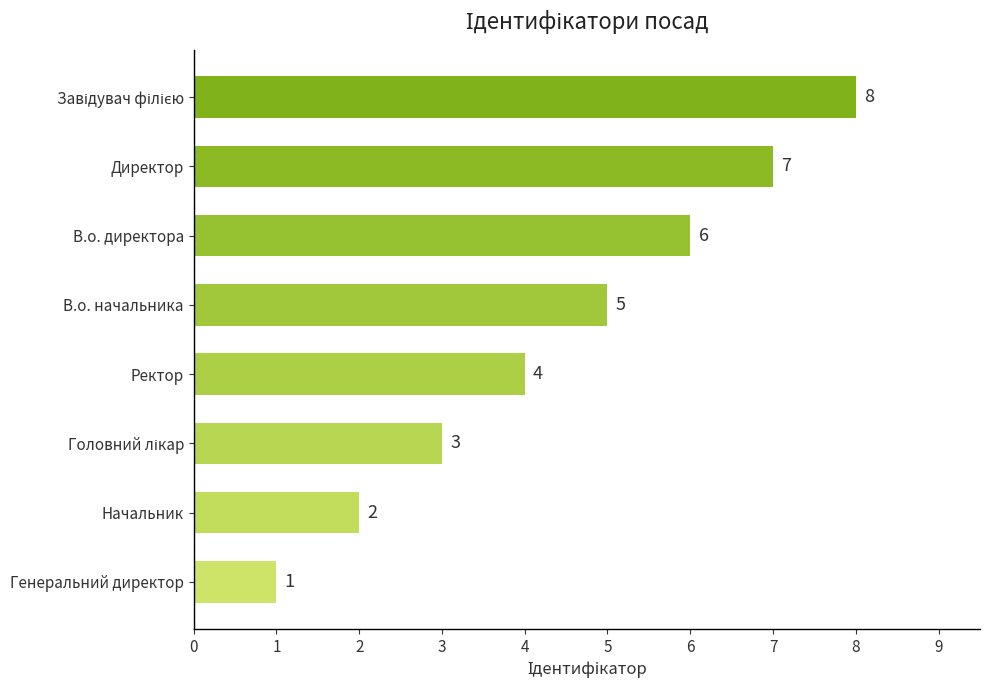

What value does the data have at В.о. начальника?

5